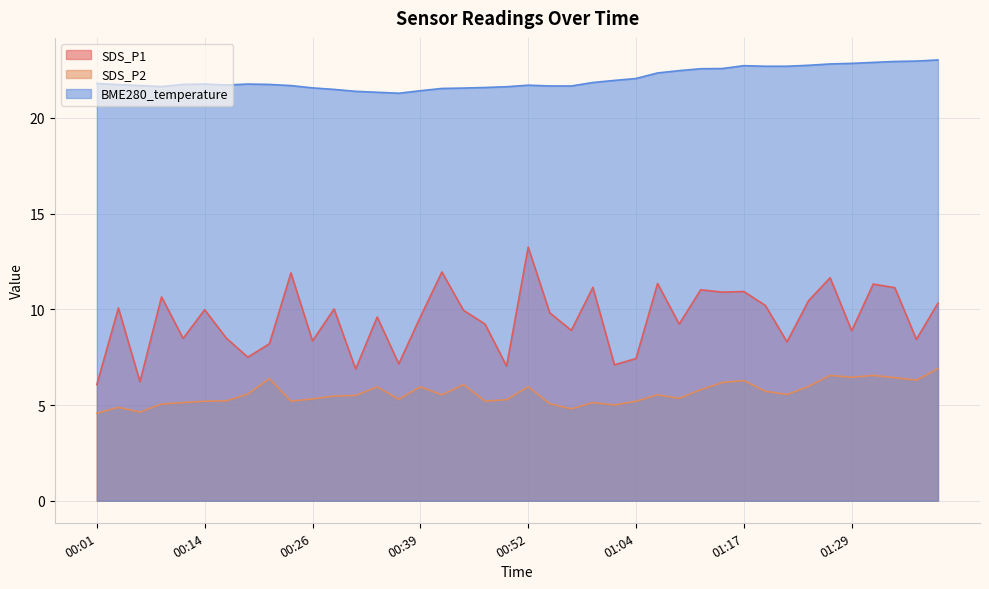

What is the average value of the BME280_temperature series?

22.0